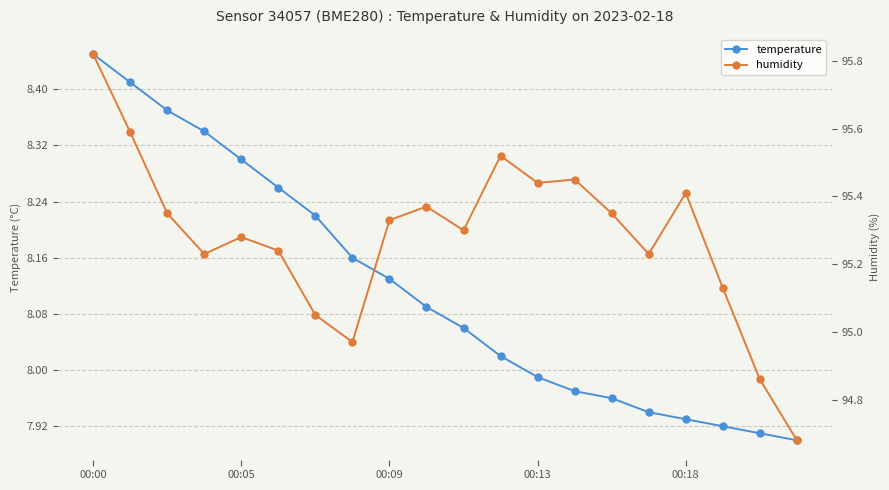

Rank the series by their average value, from lowest to highest.

temperature, humidity